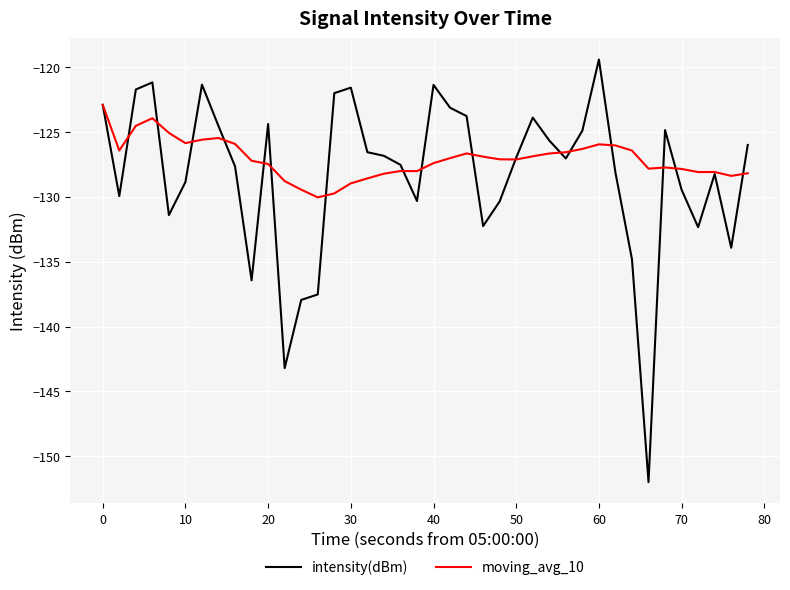

Which series has the largest total across all categories?

moving_avg_10